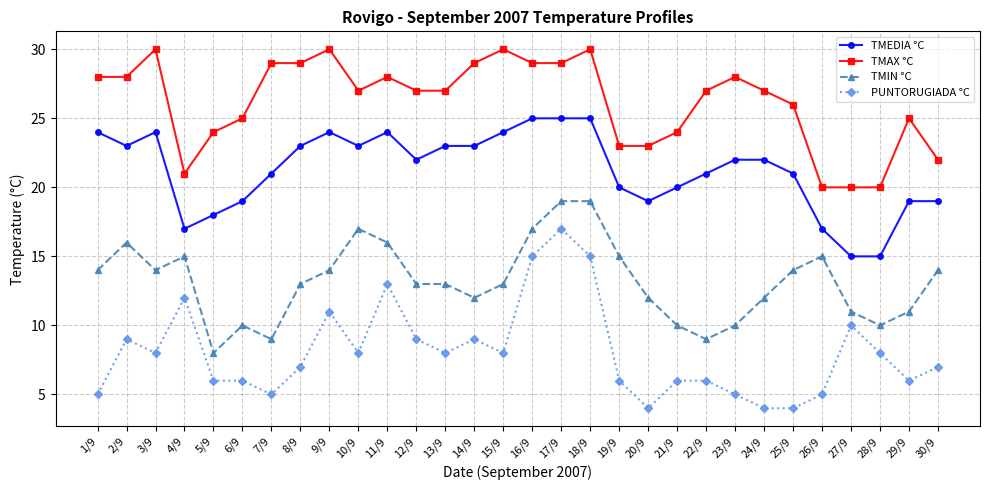

What value does the TMAX °C series have at 24/9, to the nearest 5?

25